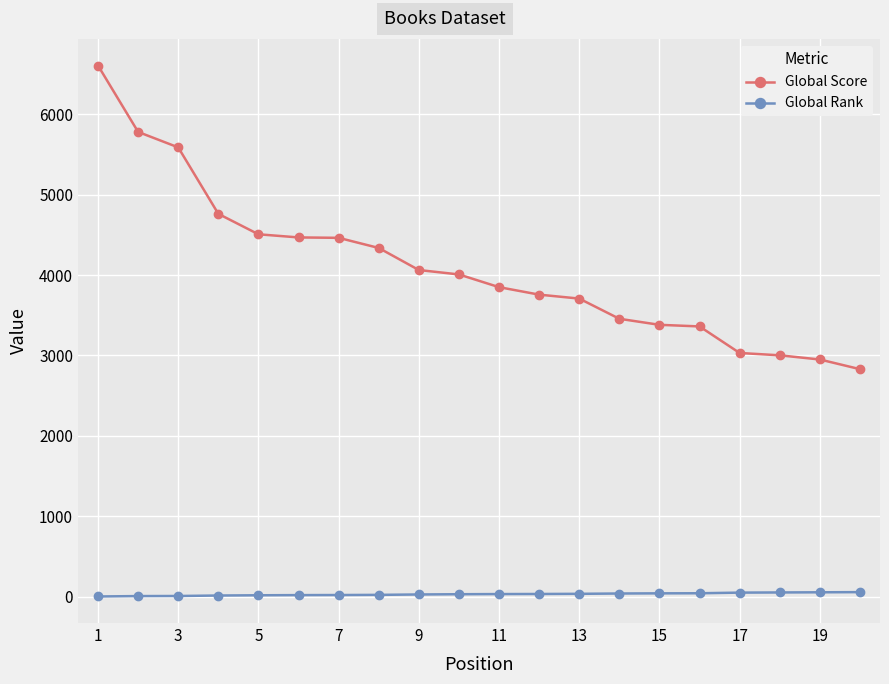

Which series has the largest range (max minus min)?

Global Score